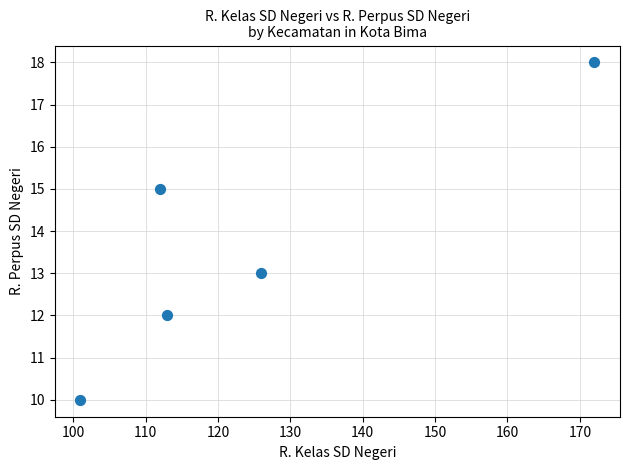

What is the range of Y values (max minus min)?

8